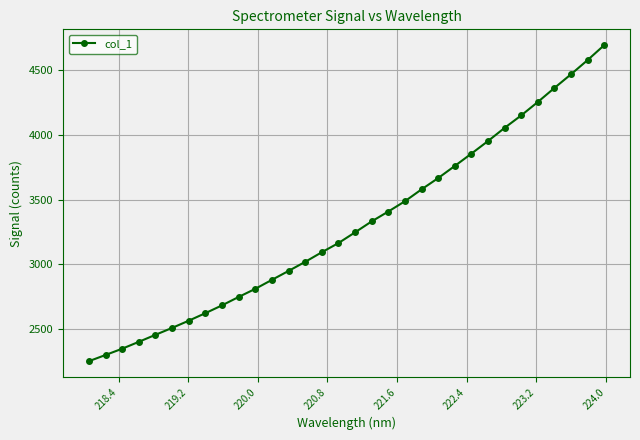

What is the sum of all values?

105626.3